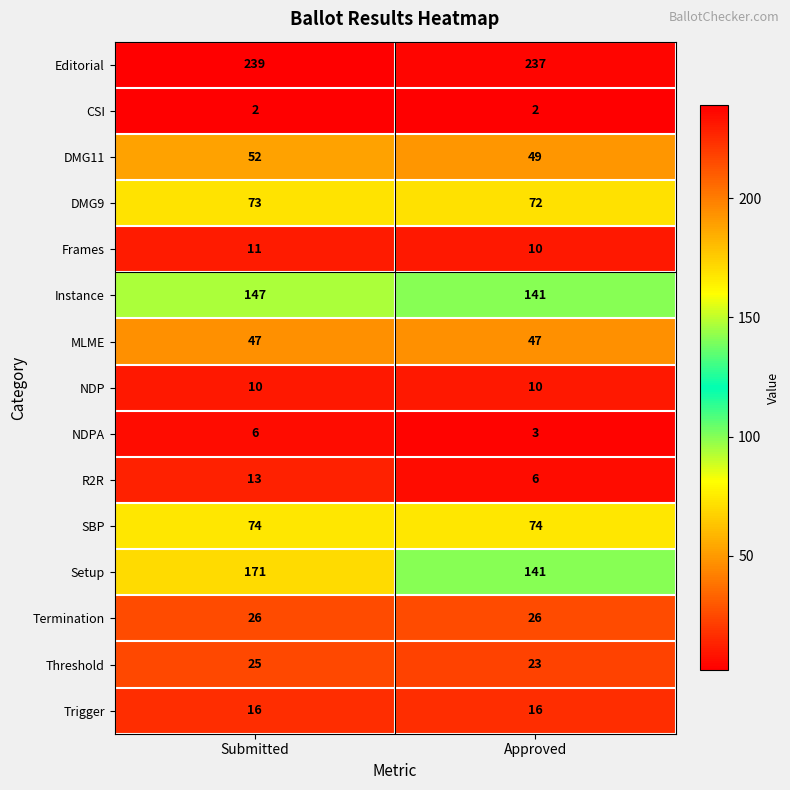

What is the sum of the DMG9 values at Approved and Submitted?

145